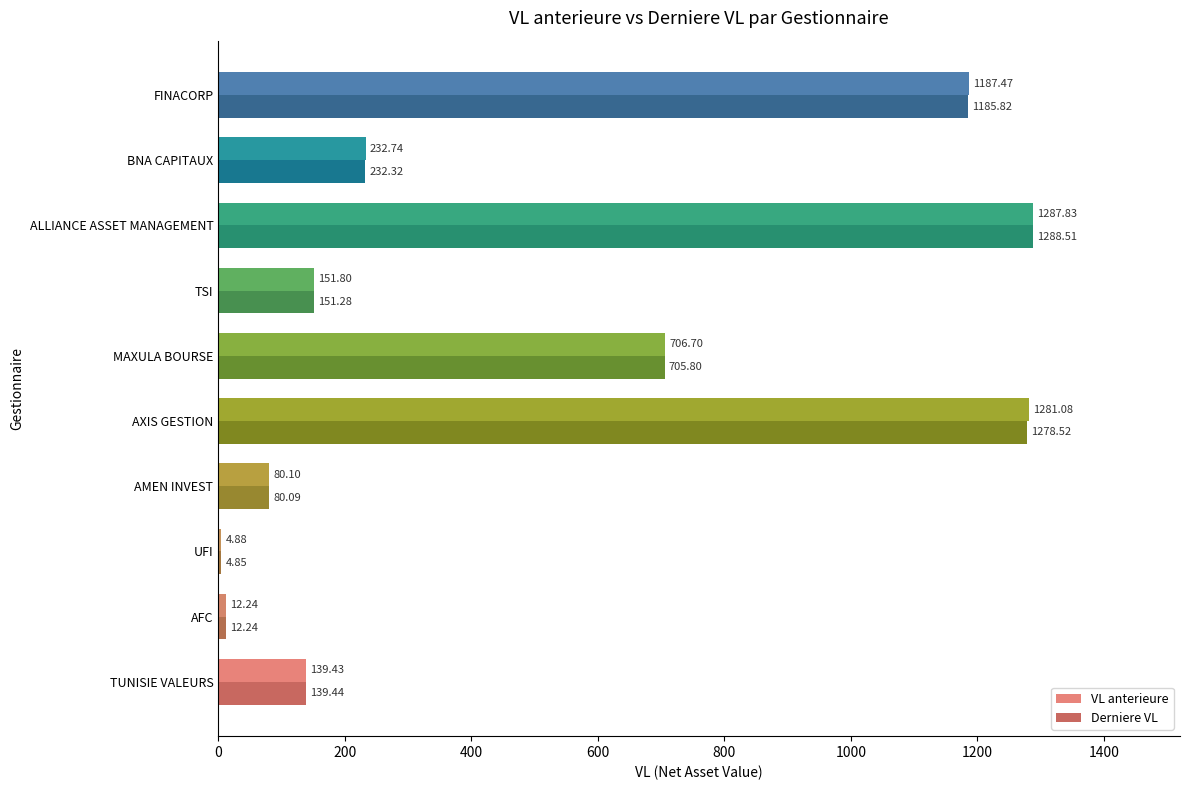

How many distinct data groups are displayed?

2